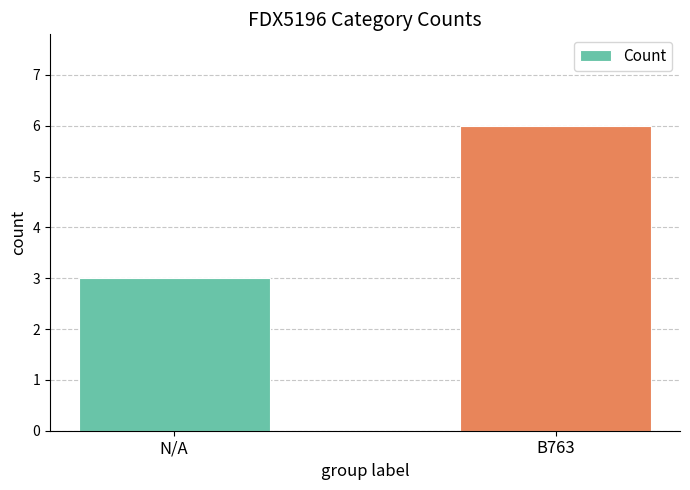

Approximately how many times larger is the value at B763 compared to N/A?

2.0